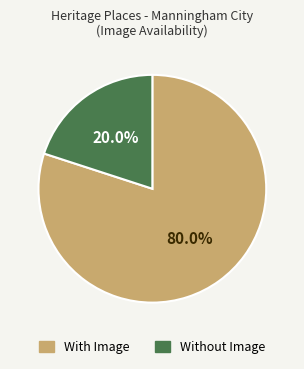

Between Without Image and With Image, which is larger?

With Image